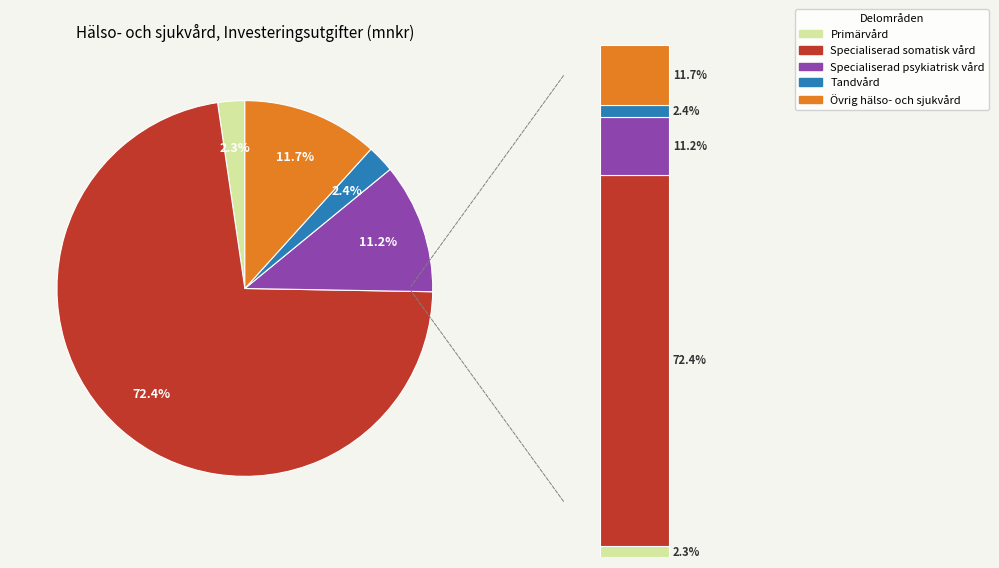

The Övrig hälso- och sjukvård slice represents 12% of the pie. True or false?

True